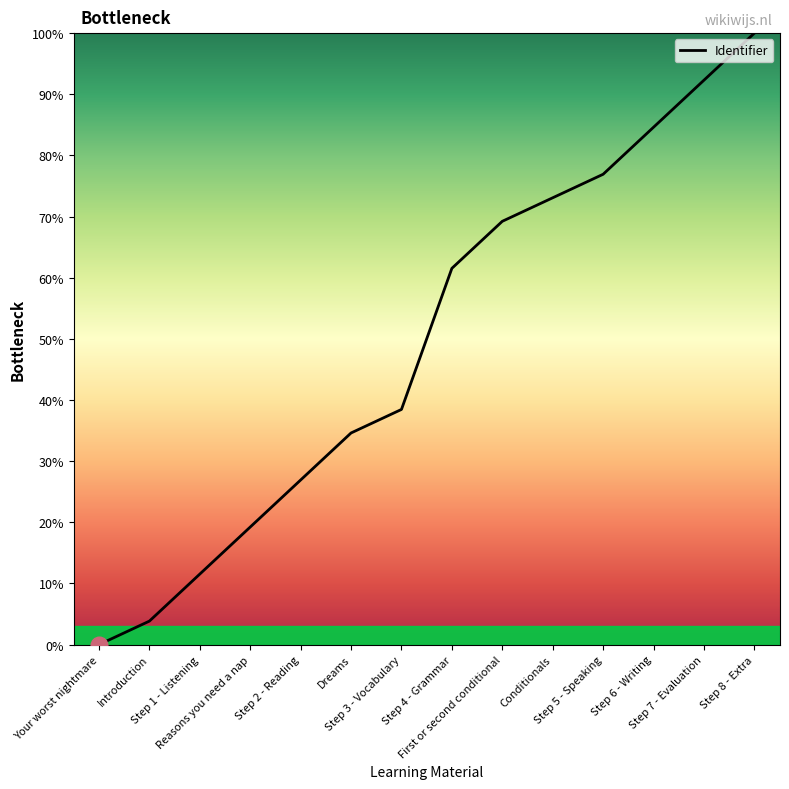

The chart shows a value of 128.7 at Conditionals. True or false?

False